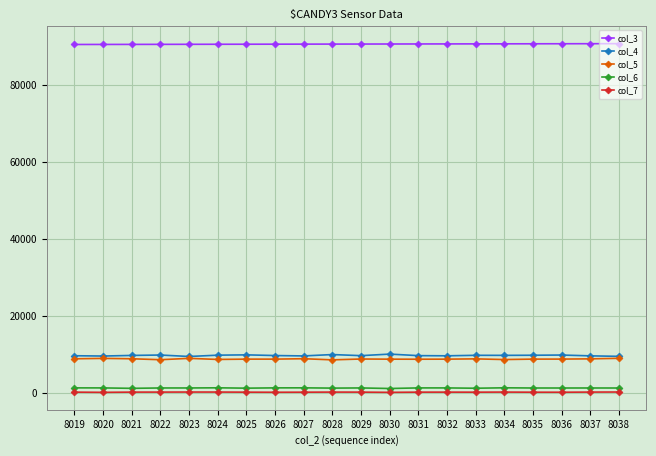

What is the greatest value displayed?

90663